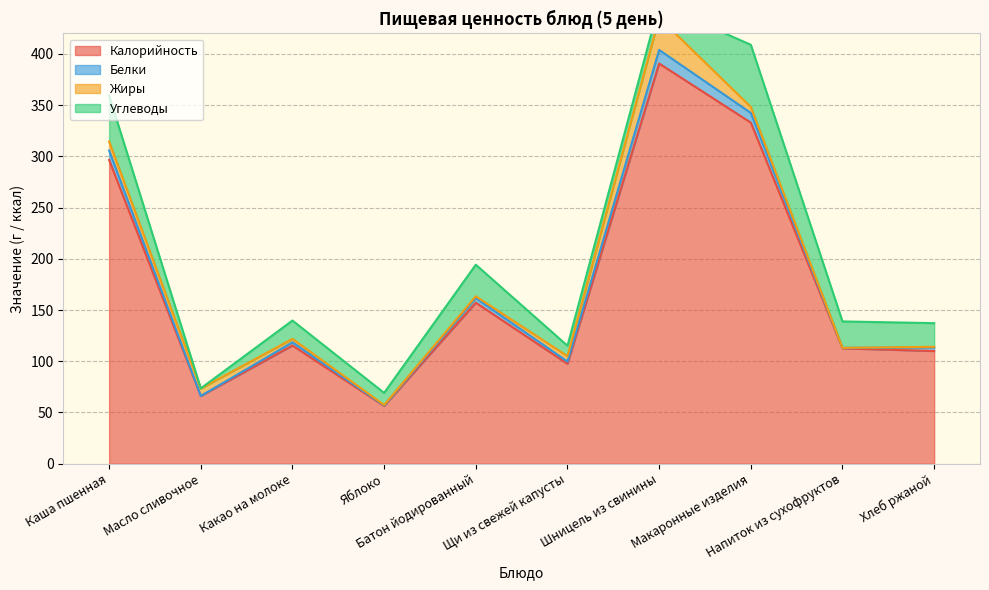

What is the highest value of the Калорийность series?

390.7